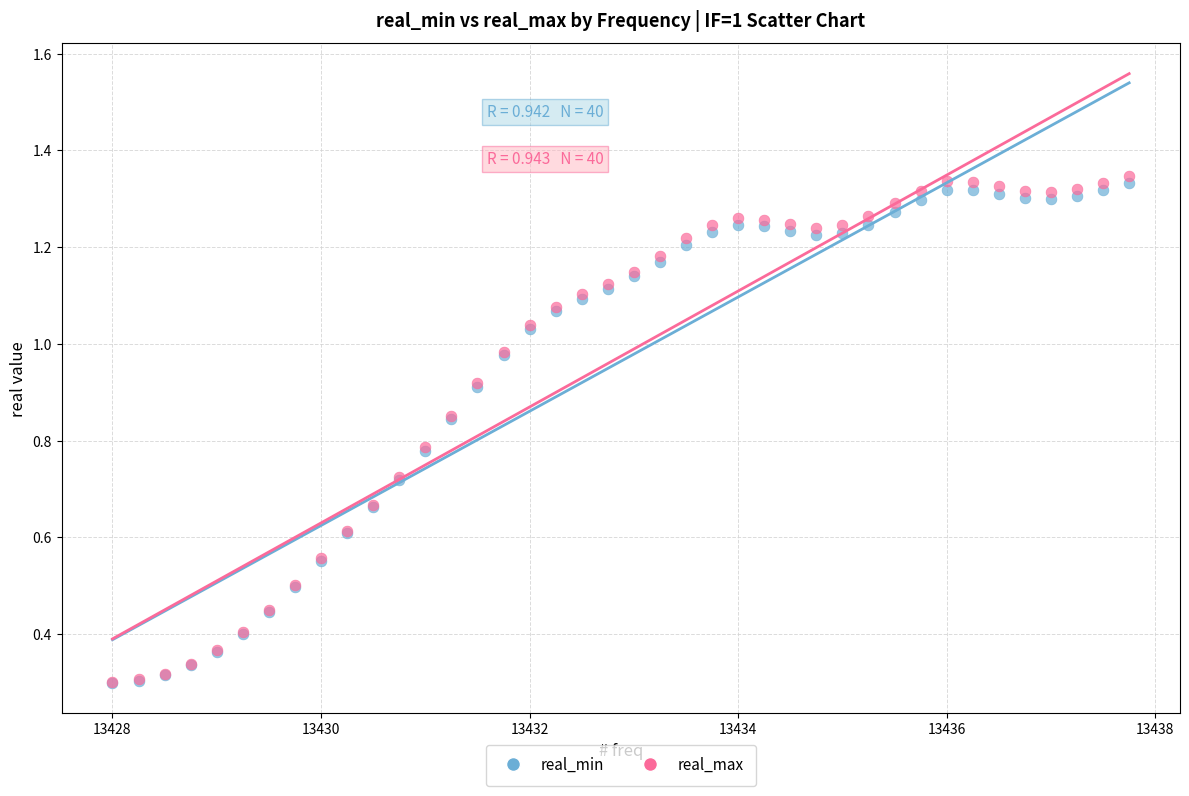

What are all the series names shown in the legend?

real_min, real_max